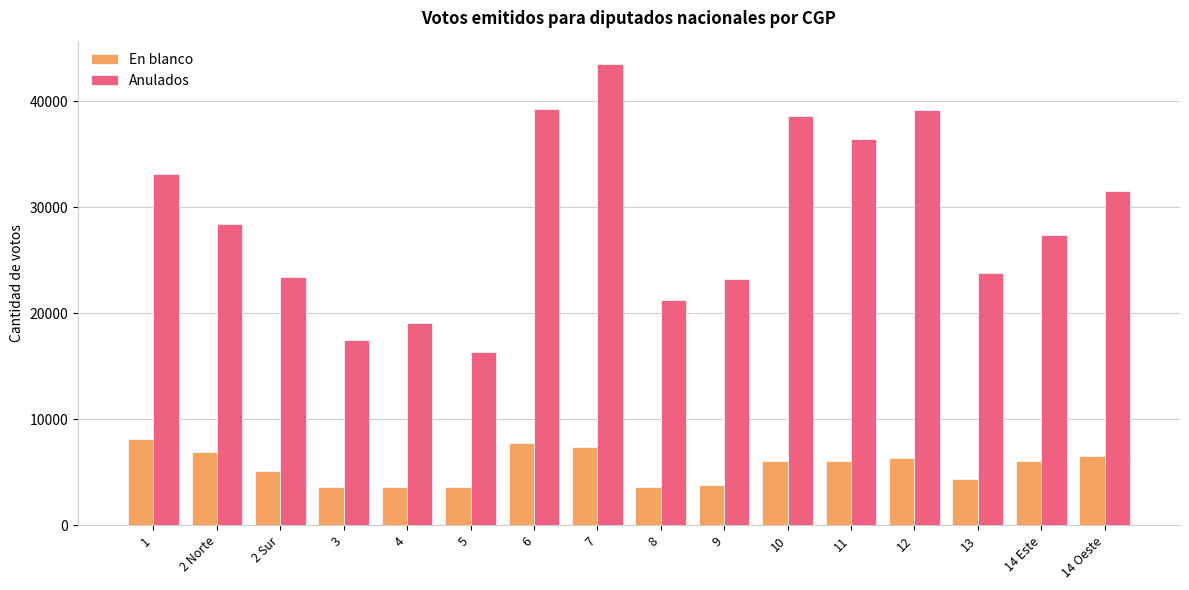

Is it true that Anulados equals 17780 at 1?

False